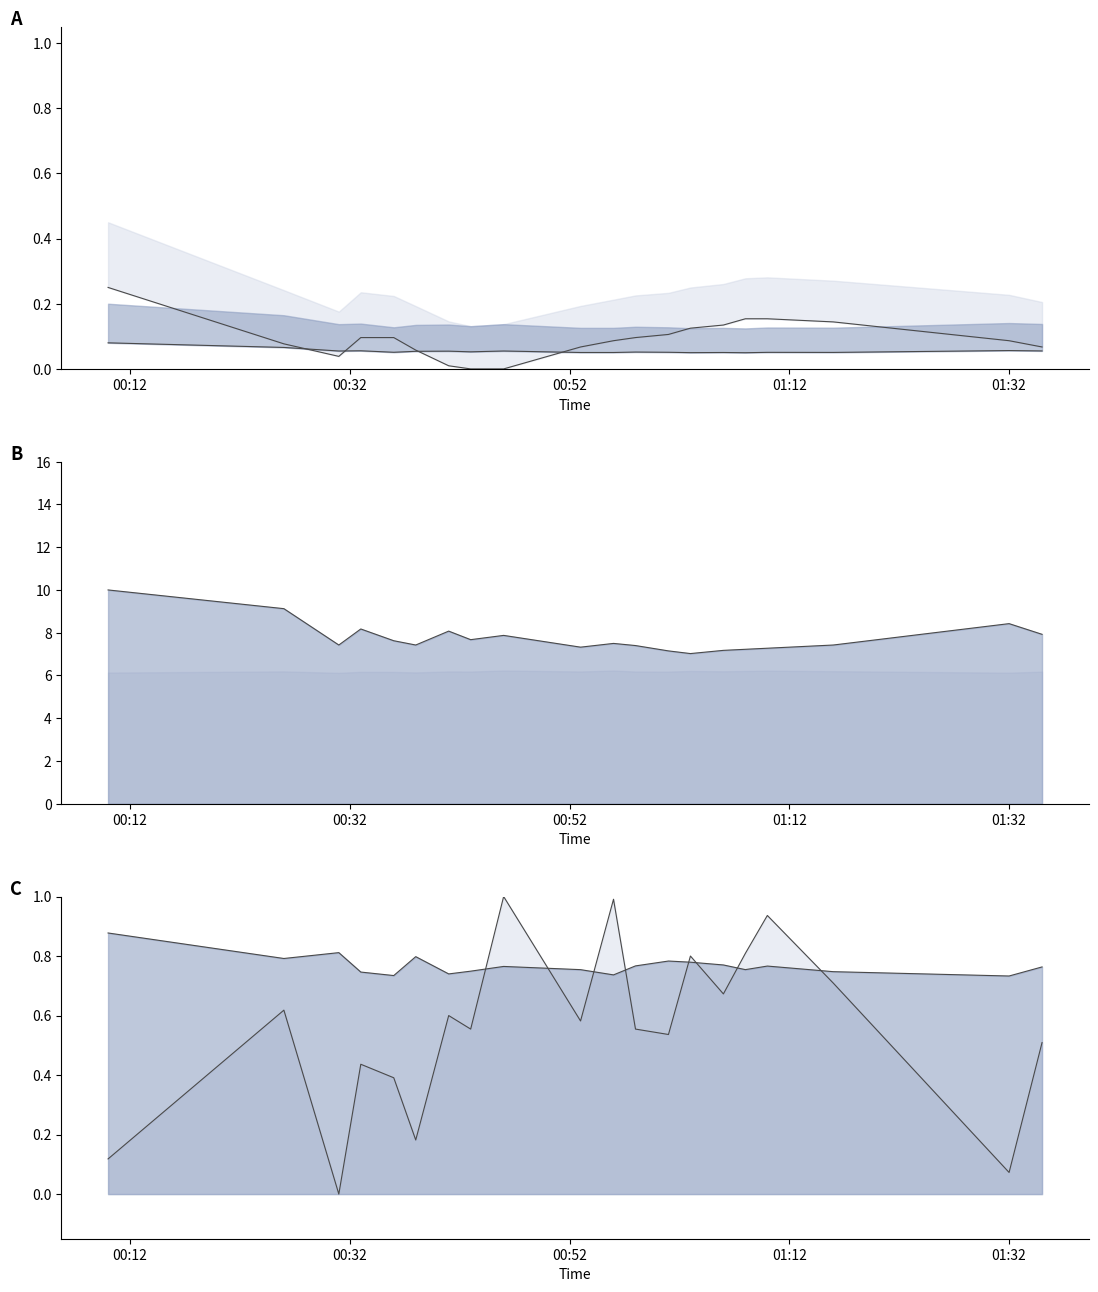

True or false: PMS_P1 line and PMS_P2 lower cross at least once.

False